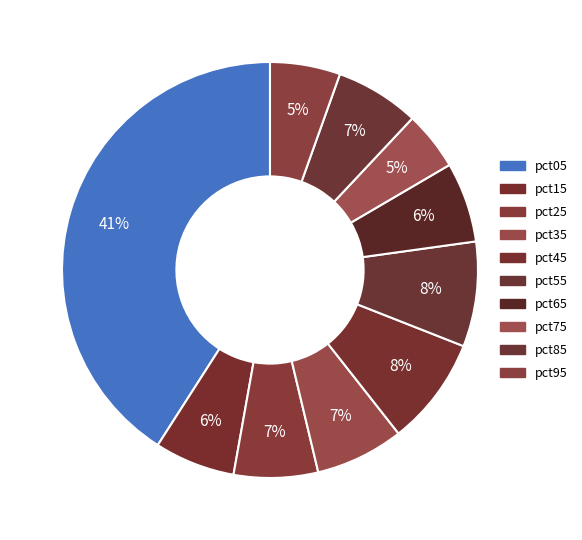

How many segments does this pie chart have?

10